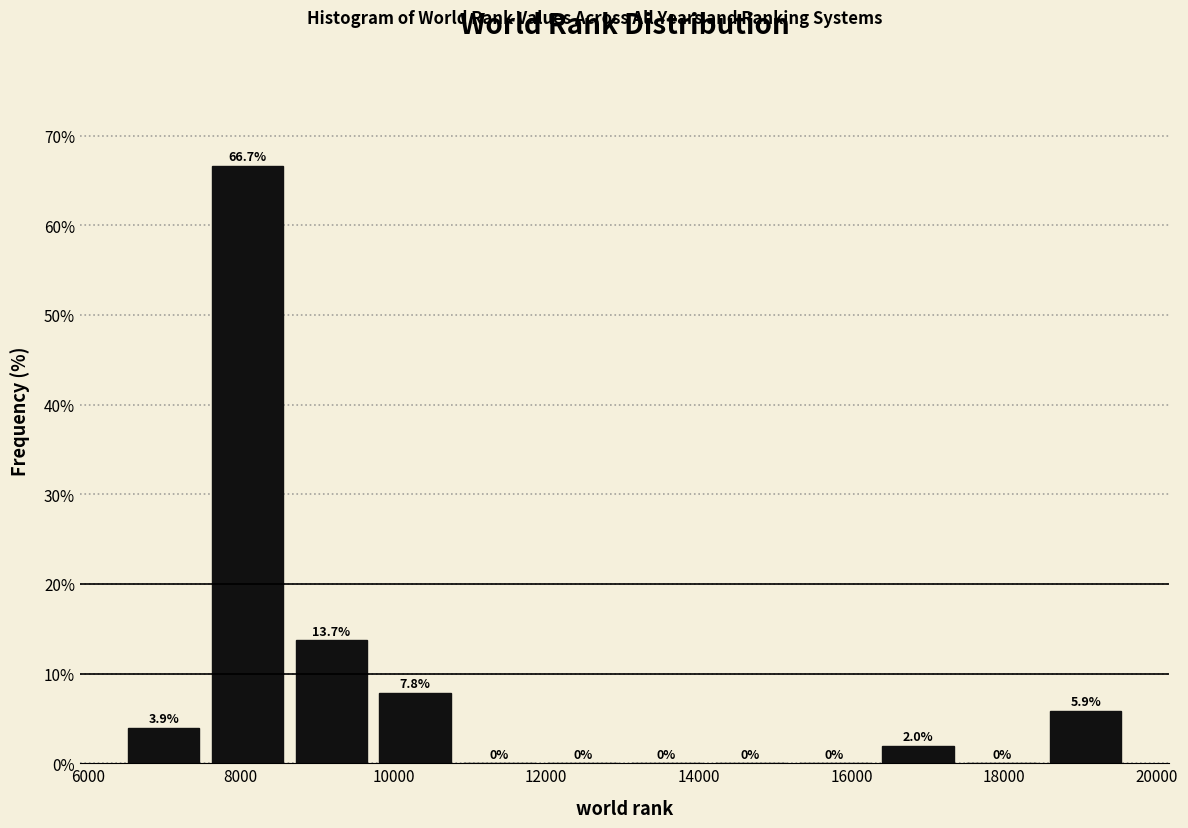

Reading left to right, transcribe this chart: for each bar, give the range it covers on the x-axis and its height. The bar edges are not printed on the chart, so give them approximately, as read against the axis.

6400 to 7600: 3.9
7600 to 8600: 66.7
8600 to 9800: 13.7
9800 to 10800: 7.8
10800 to 12000: 0.0
12000 to 13000: 0.0
13000 to 14200: 0.0
14200 to 15200: 0.0
15200 to 16400: 0.0
16400 to 17400: 2.0
17400 to 18600: 0.0
18600 to 19600: 5.9